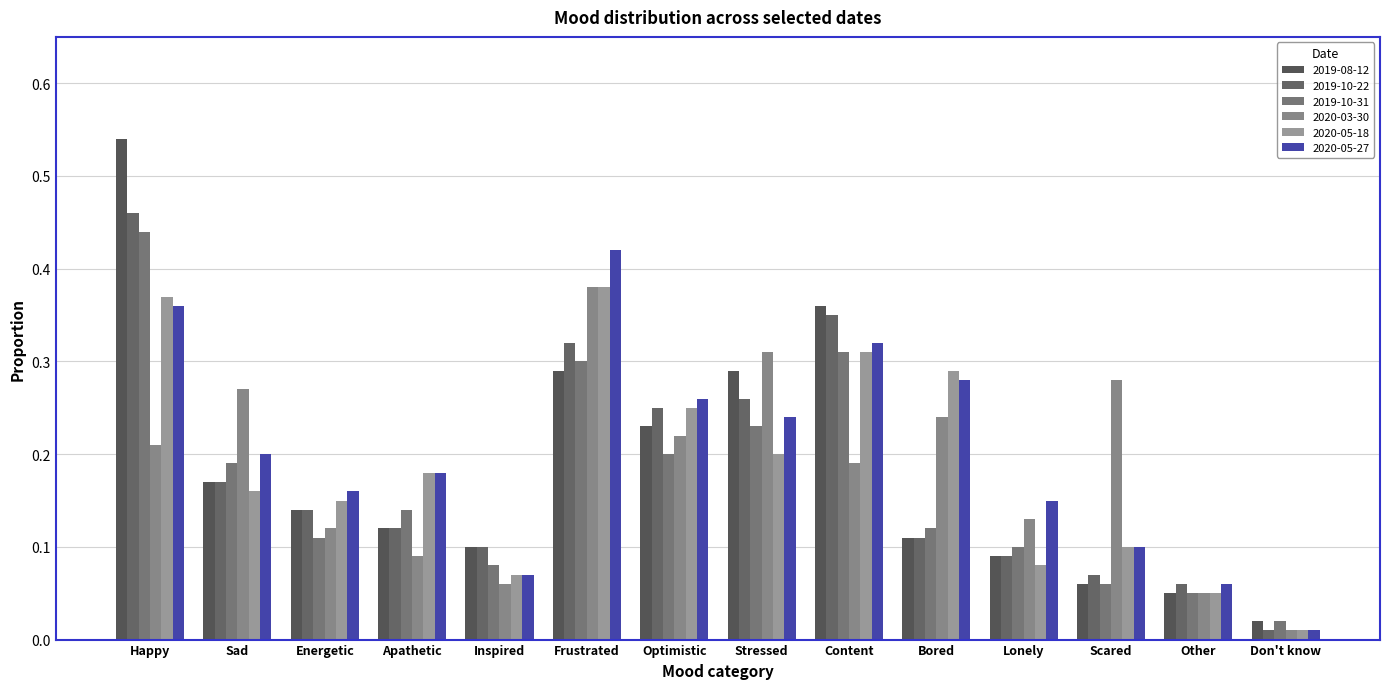

What is the sum of all 2019-10-22 values?

2.5